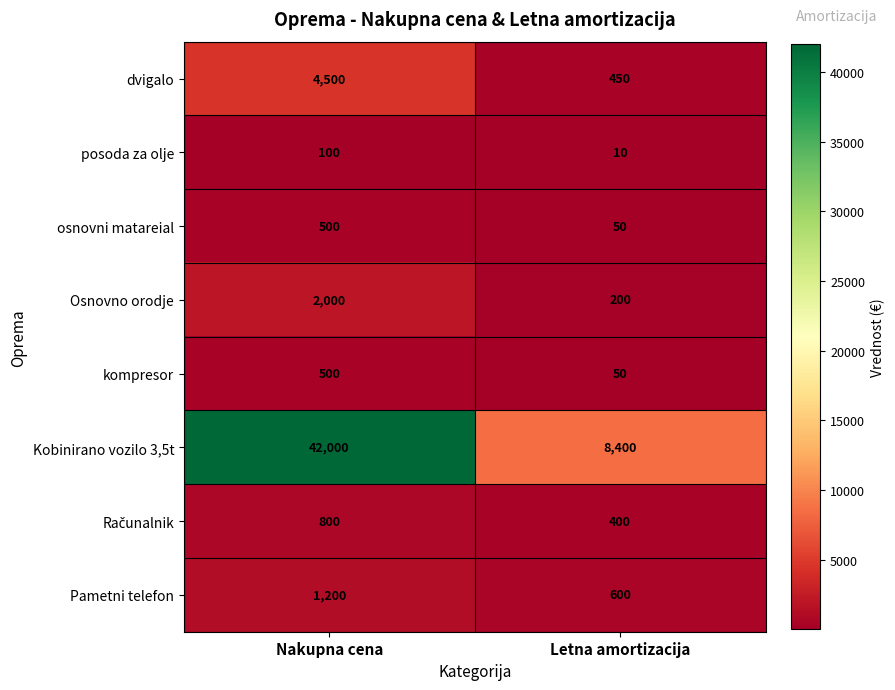

At which category does the chart reach its peak across all series?

Nakupna cena